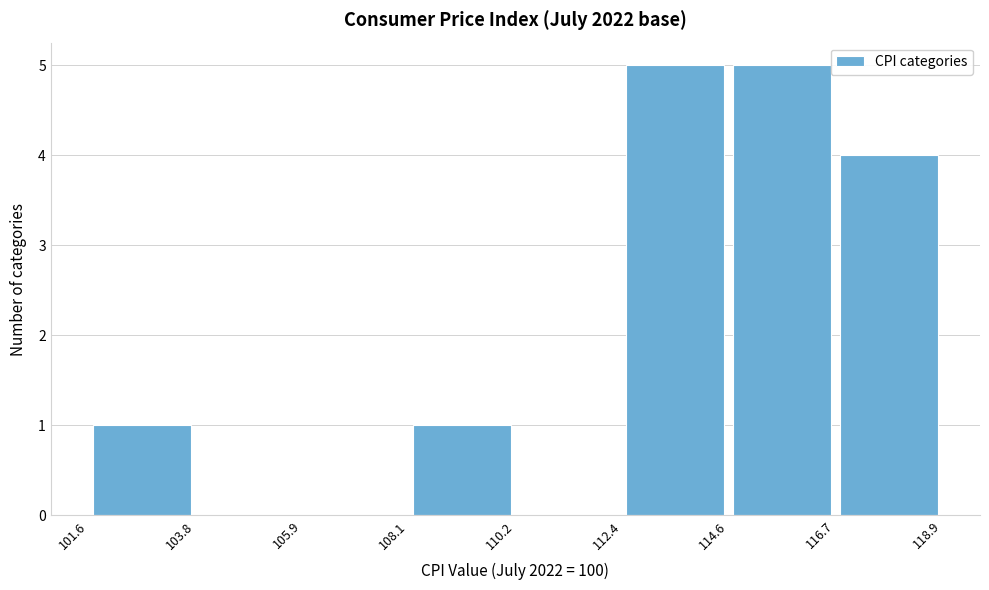

Reading left to right, list every bar in this chart as the range it spans on the x-axis followed by its height. The values are not printed on the chart, so give them approximately, as read against the axis.

101.6 to 103.8: 1
103.8 to 105.9: 0
105.9 to 108.1: 0
108.1 to 110.2: 1
110.2 to 112.4: 0
112.4 to 114.6: 5
114.6 to 116.7: 5
116.7 to 118.9: 4